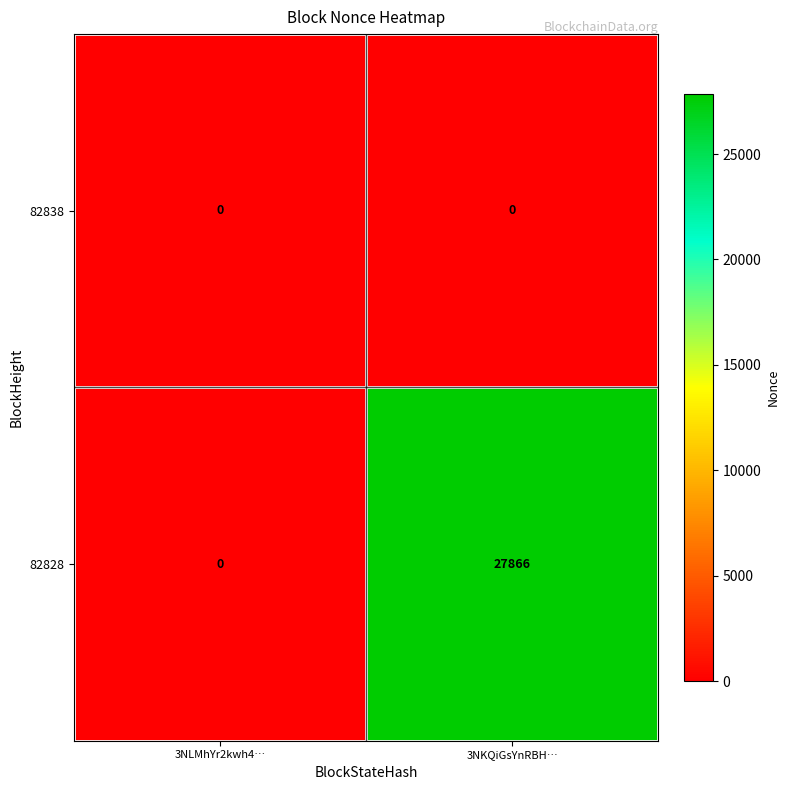

Rank the categories by 82828 value from lowest to highest.

3NLMhYr2kwh4…, 3NKQiGsYnRBH…